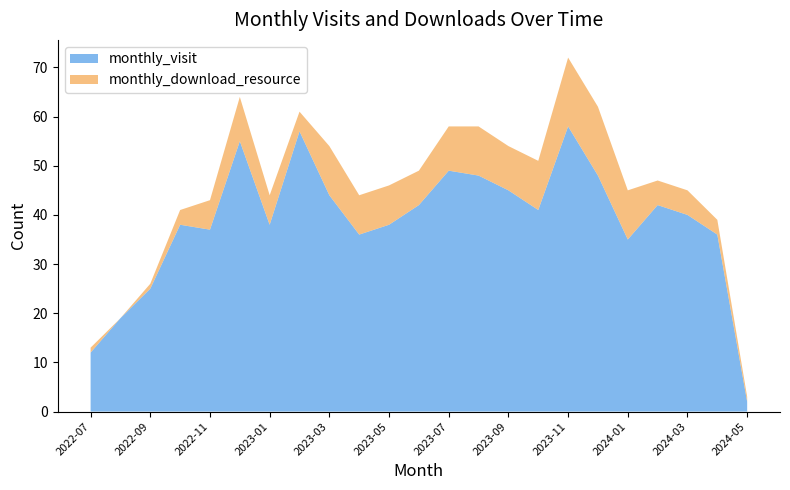

Reading left to right, list all the values displayed in this chart.

monthly_visit: 2022-07=12	2022-08=19	2022-09=25	2022-10=38	2022-11=37	2022-12=55	2023-01=38	2023-02=57	2023-03=44	2023-04=36	2023-05=38	2023-06=42	2023-07=49	2023-08=48	2023-09=45	2023-10=41	2023-11=58	2023-12=48	2024-01=35	2024-02=42	2024-03=40	2024-04=36	2024-05=2
monthly_download_resource: 2022-07=1	2022-08=0	2022-09=1	2022-10=3	2022-11=6	2022-12=9	2023-01=6	2023-02=4	2023-03=10	2023-04=8	2023-05=8	2023-06=7	2023-07=9	2023-08=10	2023-09=9	2023-10=10	2023-11=14	2023-12=14	2024-01=10	2024-02=5	2024-03=5	2024-04=3	2024-05=1